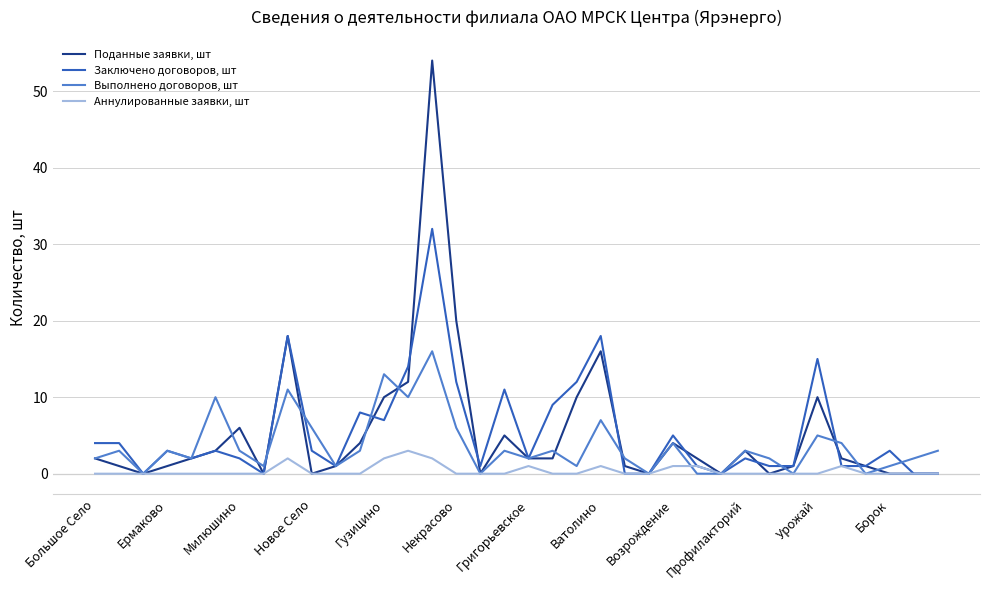

What is the greatest value displayed?

54